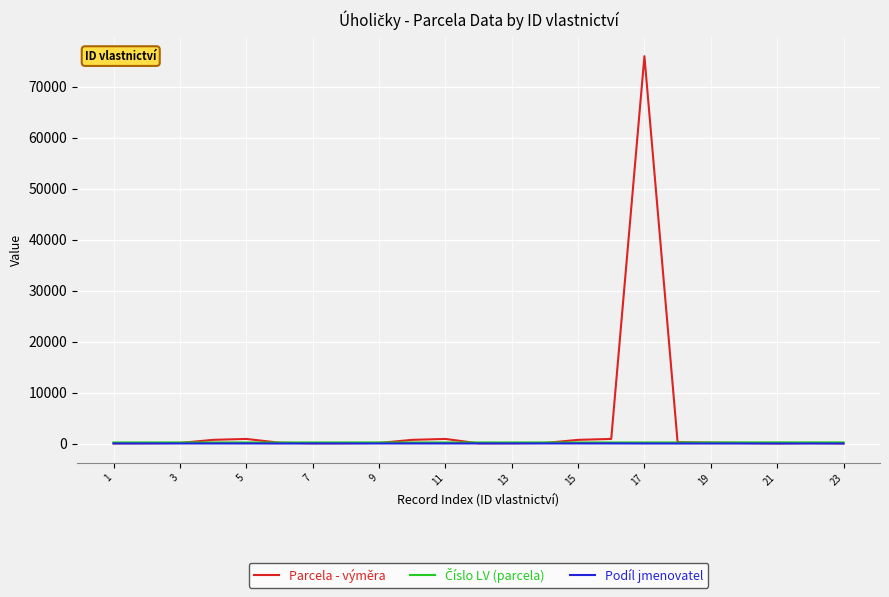

Which series has the widest spread of values?

Parcela - výměra